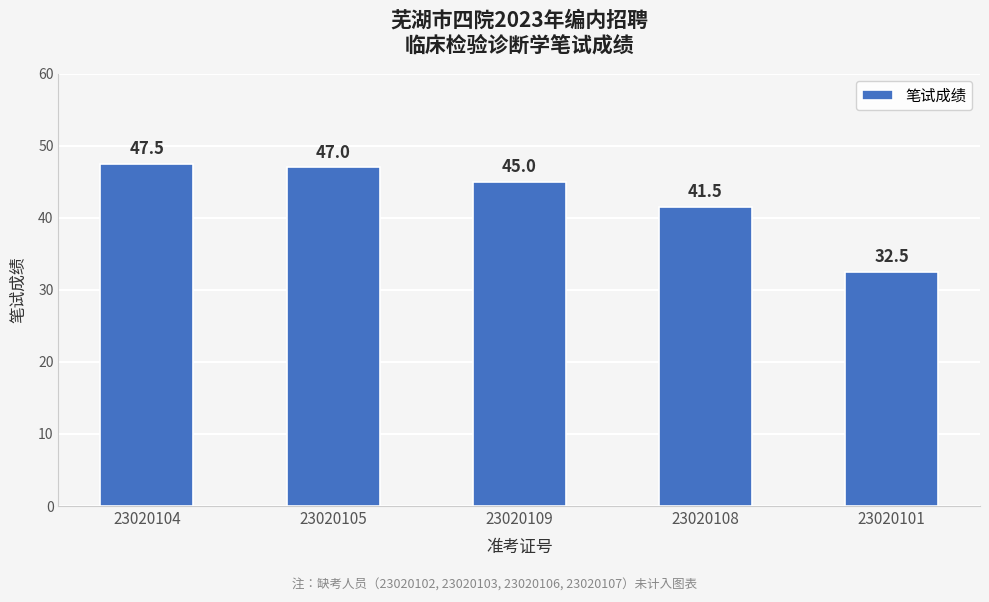

What is the maximum value shown in the chart?

47.5